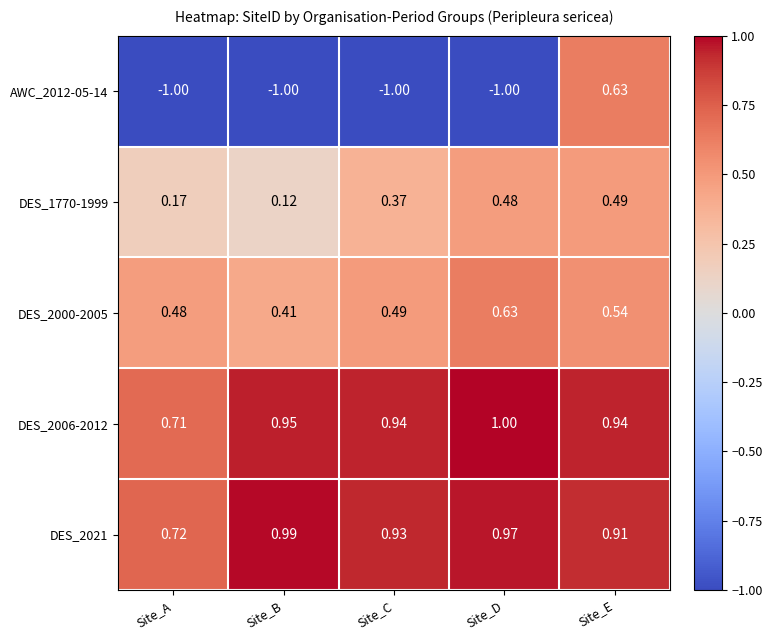

Where is AWC_2012-05-14 nearest to the value 0?

Site_E